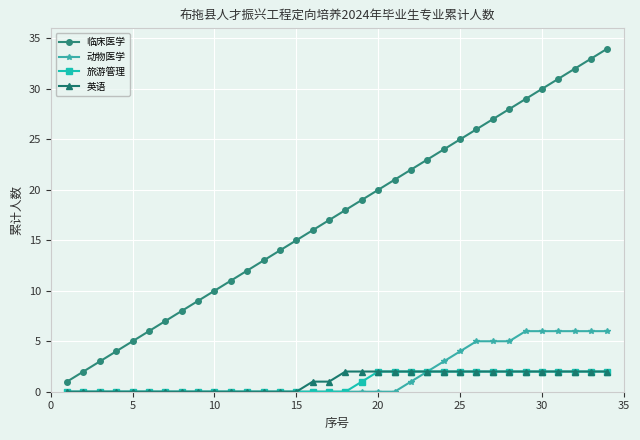

What is the average value of the 英语 series?

1